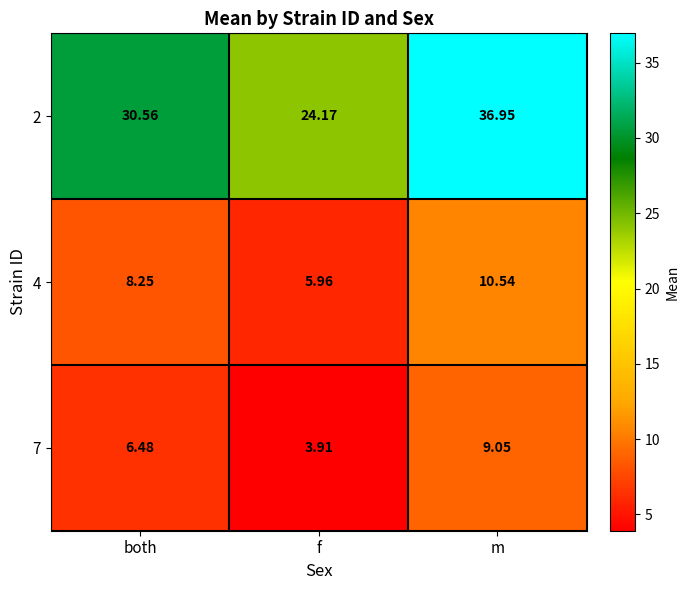

Where does the 2 series first go above 30?

both